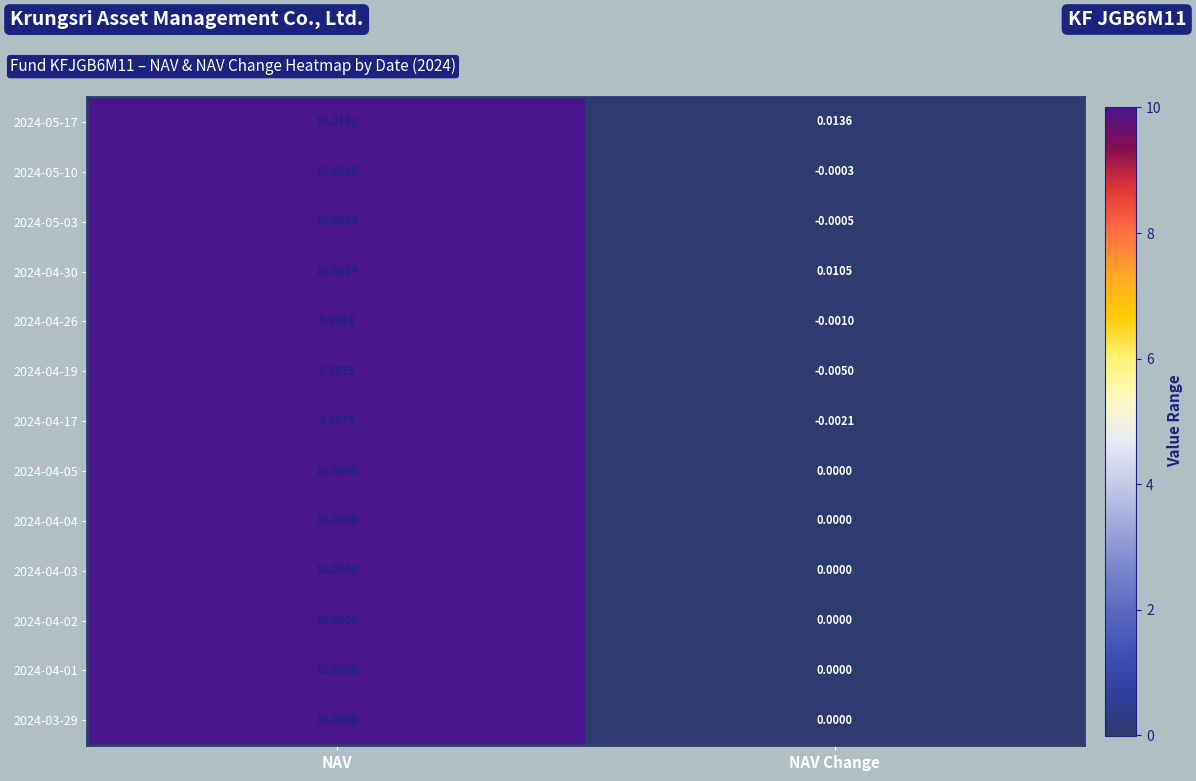

At which category does the chart reach its peak across all series?

NAV